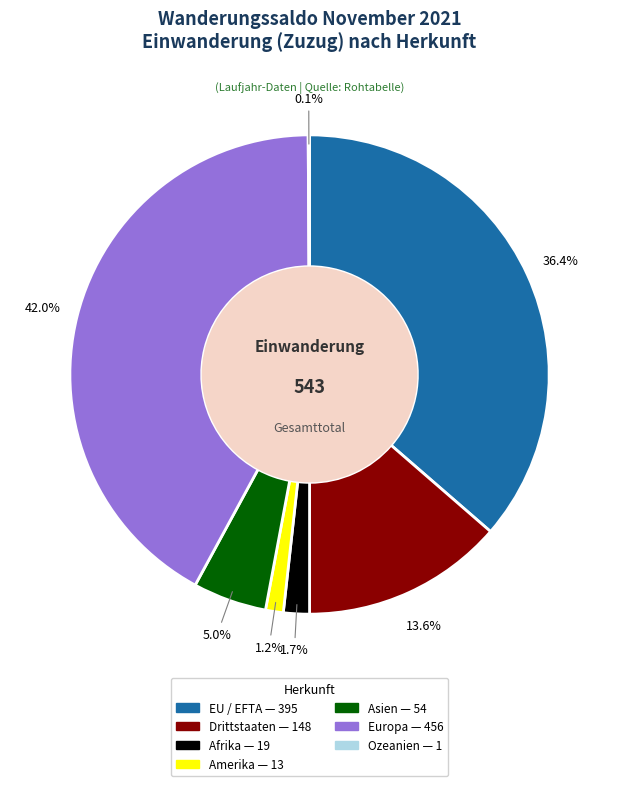

What percentage is the Amerika slice, to the nearest percent?

1%